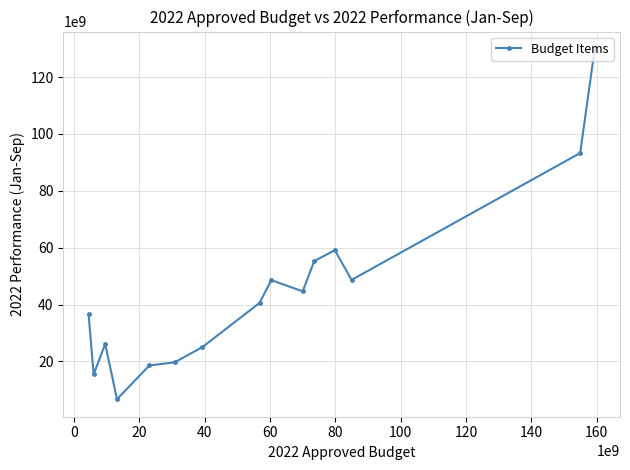

What is the smallest value displayed?

6688330999.6